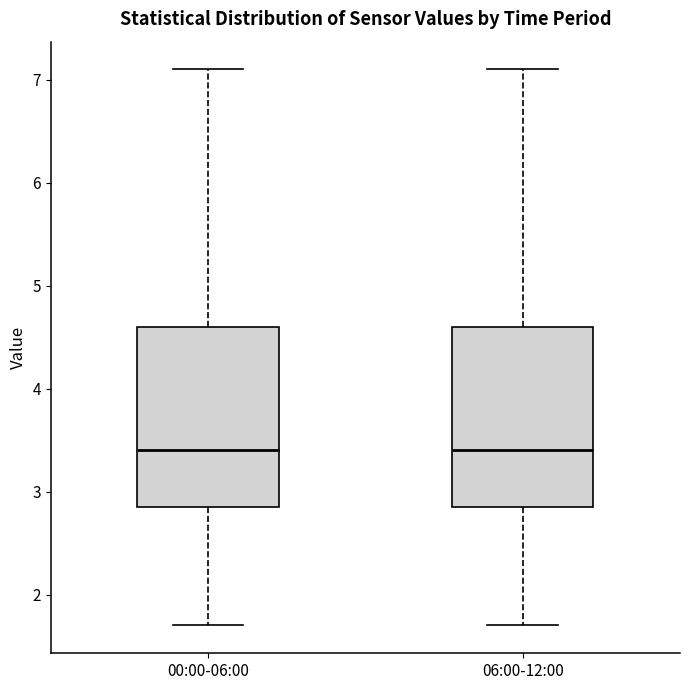

Where does the median line of the box for 00:00-06:00 sit on the y-axis? The values are not printed on the chart, so give them approximately, as read against the axis.

3.4